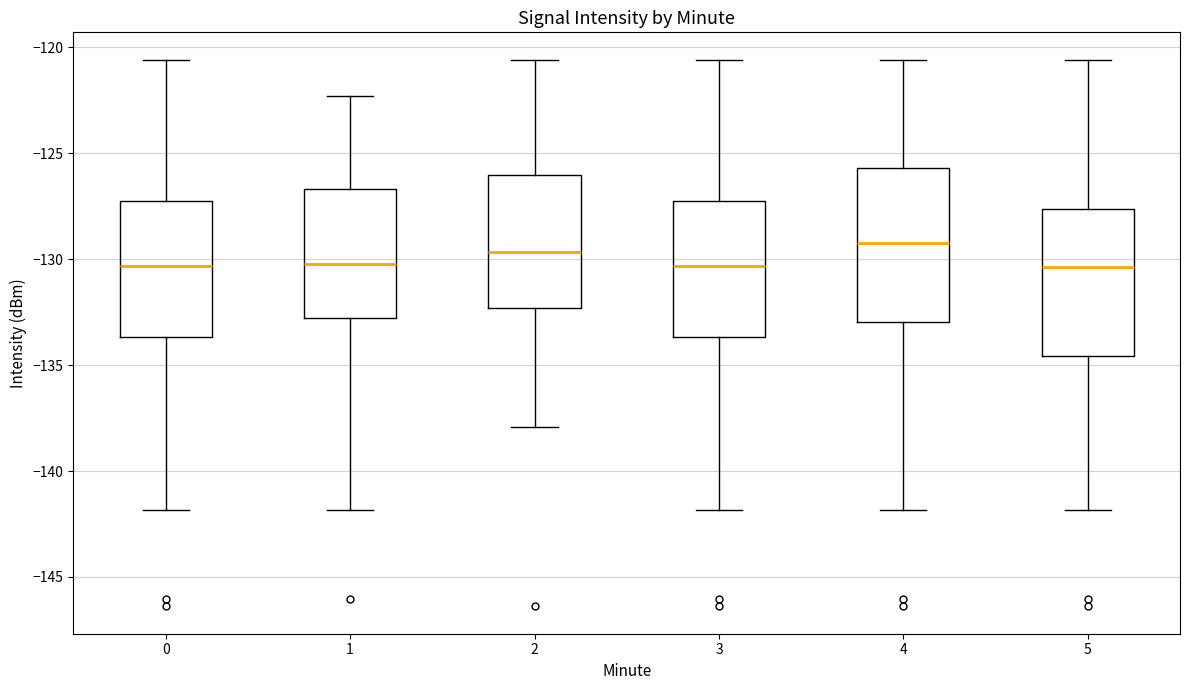

Reading left to right, read every box against the y-axis: the position of its median line, the range the box covers, and the ends of its whiskers. The values are not printed on the chart, so give them approximately, as read against the axis.

0: median -130.5, box -133.5 to -127.0, whiskers -142.0 to -120.5
1: median -130.0, box -133.0 to -126.5, whiskers -142.0 to -122.5
2: median -129.5, box -132.5 to -126.0, whiskers -138.0 to -120.5
3: median -130.5, box -133.5 to -127.0, whiskers -142.0 to -120.5
4: median -129.5, box -133.0 to -125.5, whiskers -142.0 to -120.5
5: median -130.5, box -134.5 to -127.5, whiskers -142.0 to -120.5